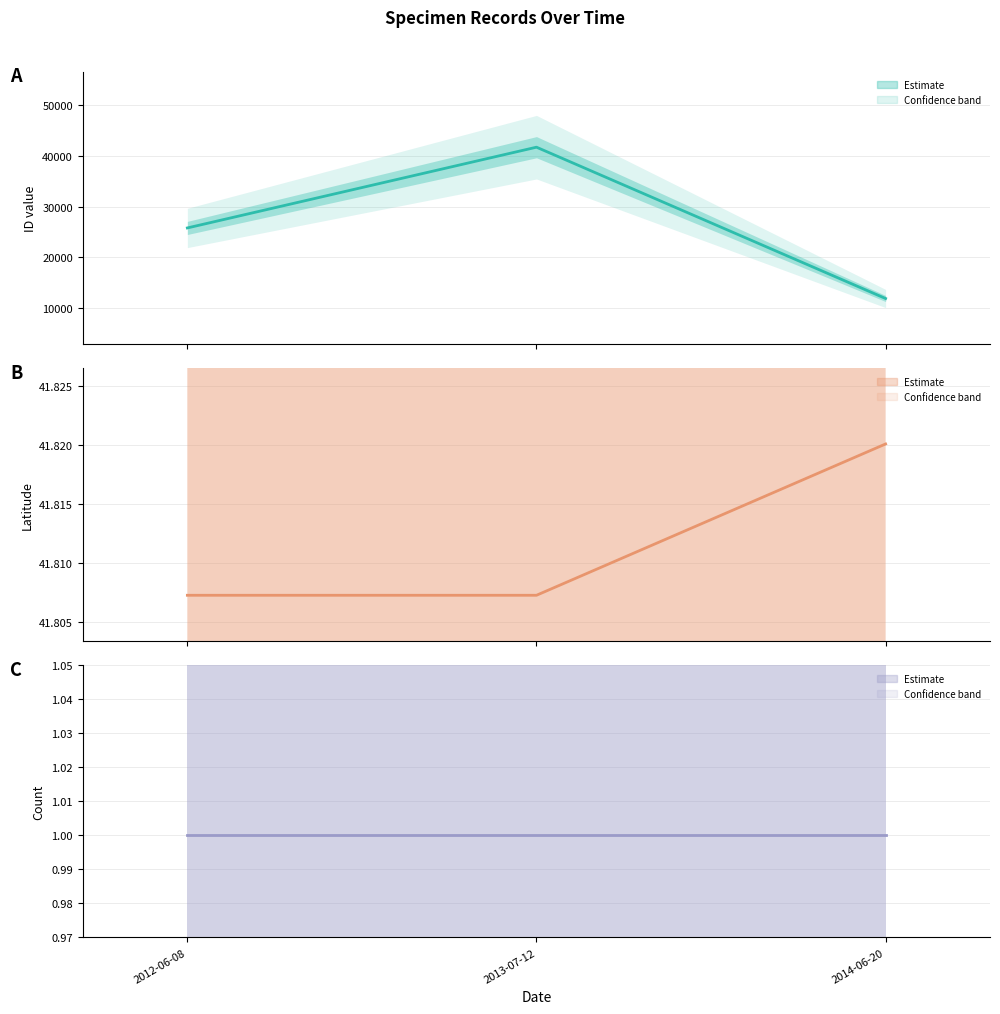

At which label is Count estimate closest to 1?

2012-06-08